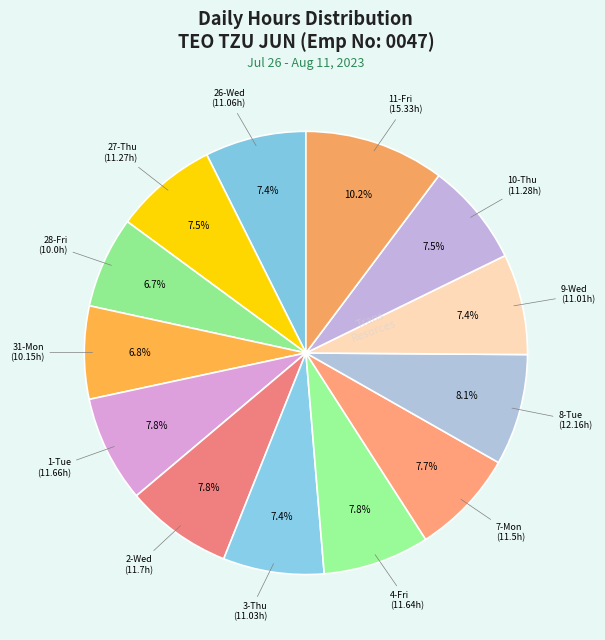

Is there any slice that represents more than half of the pie?

No